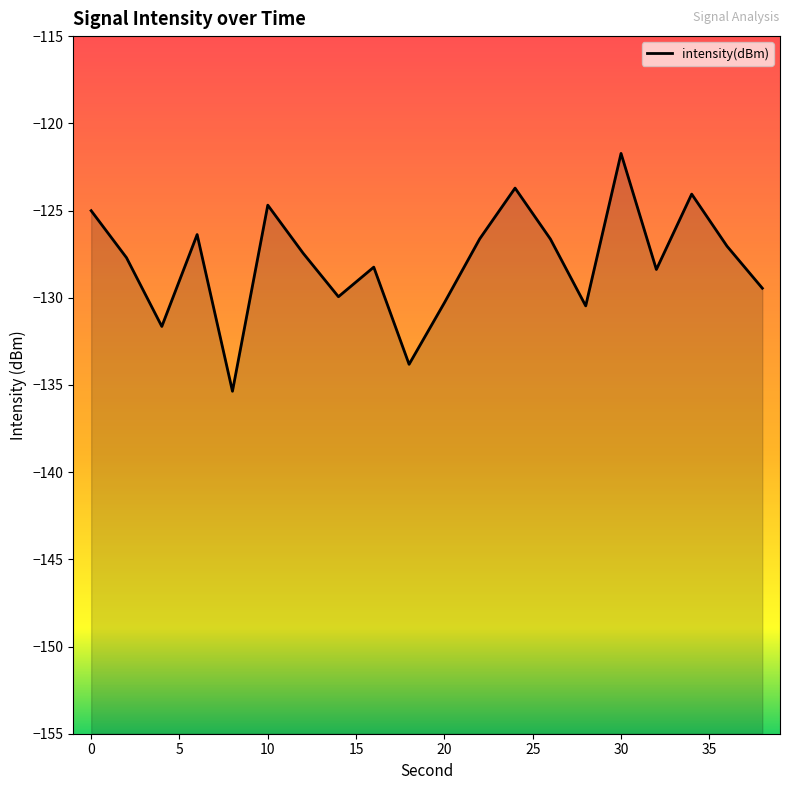

How many points are higher than both their immediate neighbors (excluding endpoints)?

6